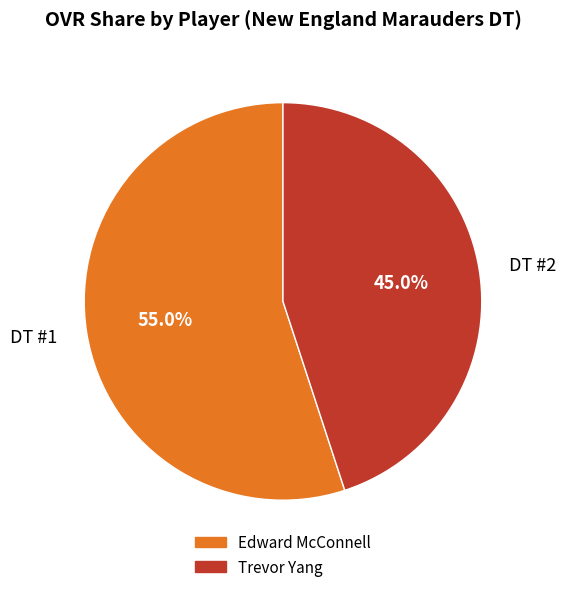

How many segments does this pie chart have?

2